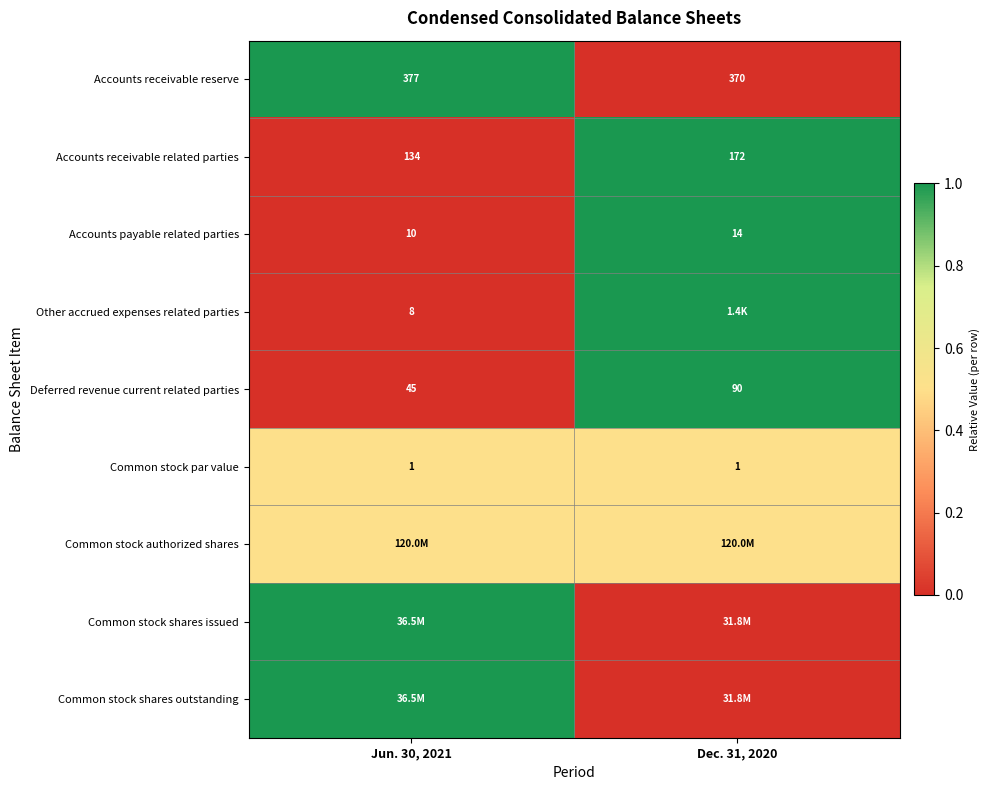

What is the difference between the Accounts payable related parties values at Jun. 30, 2021 and Dec. 31, 2020?

4.0